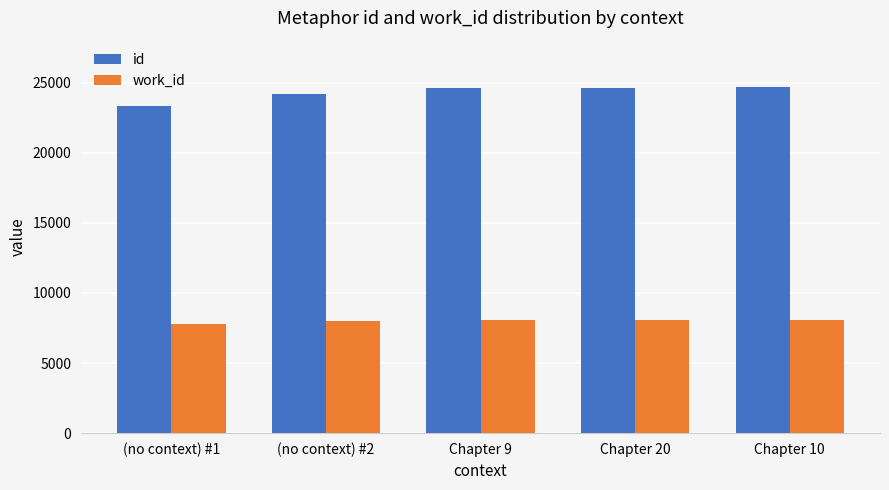

What is the maximum value shown in the chart?

24702